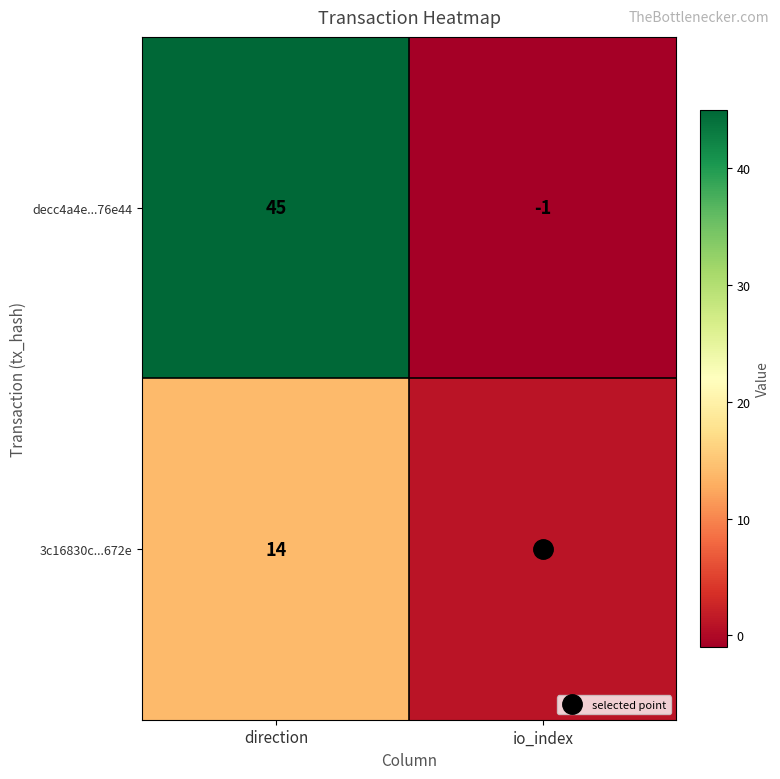

What is the sum of all 3c16830c...672e values?

15